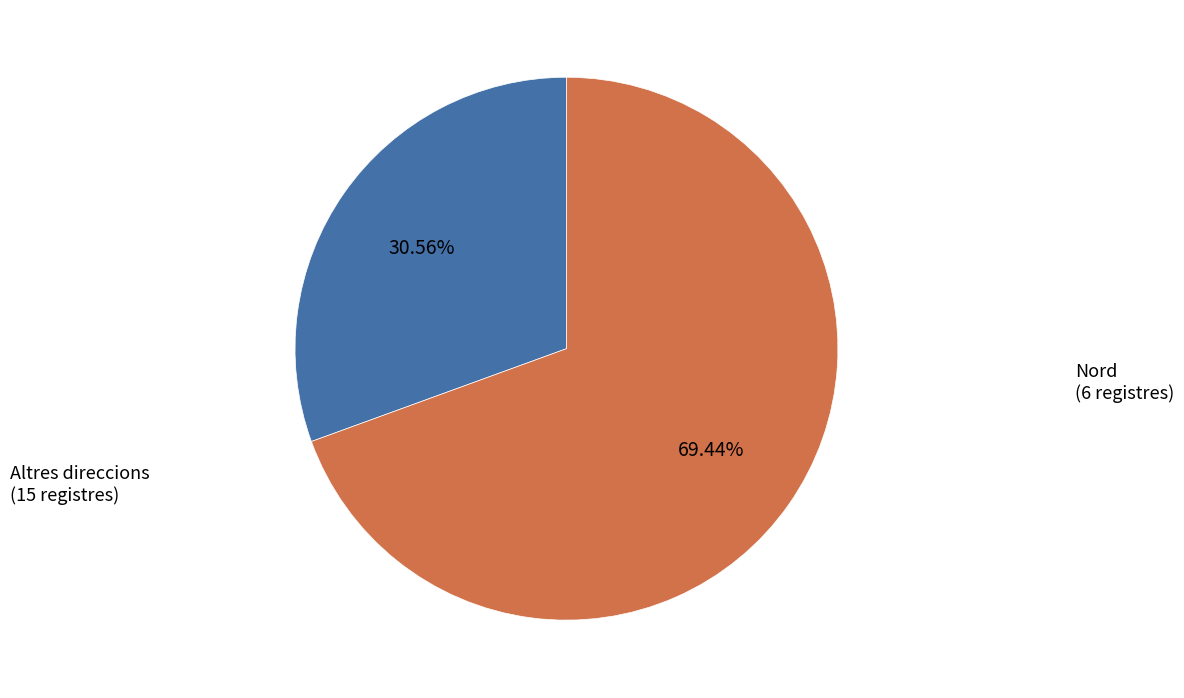

To the nearest percent, what is the average slice percentage?

50%